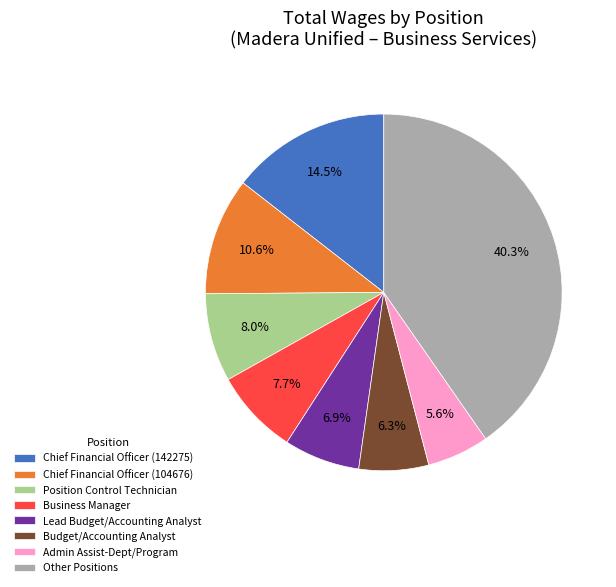

What is the ratio of the value at Chief Financial Officer (142275) to the value at Chief Financial Officer (104676)?

1.4